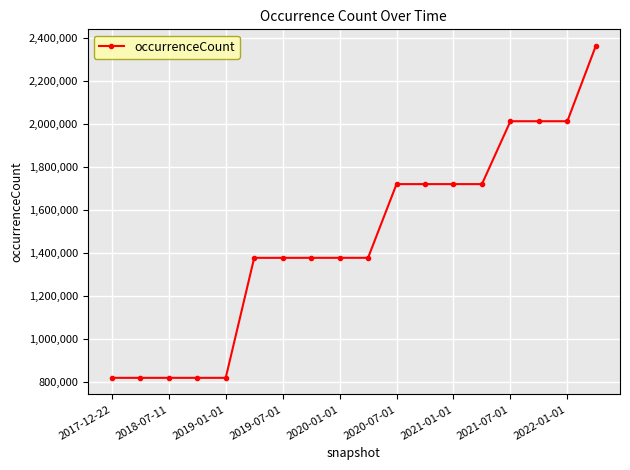

What is the average value?

1457704